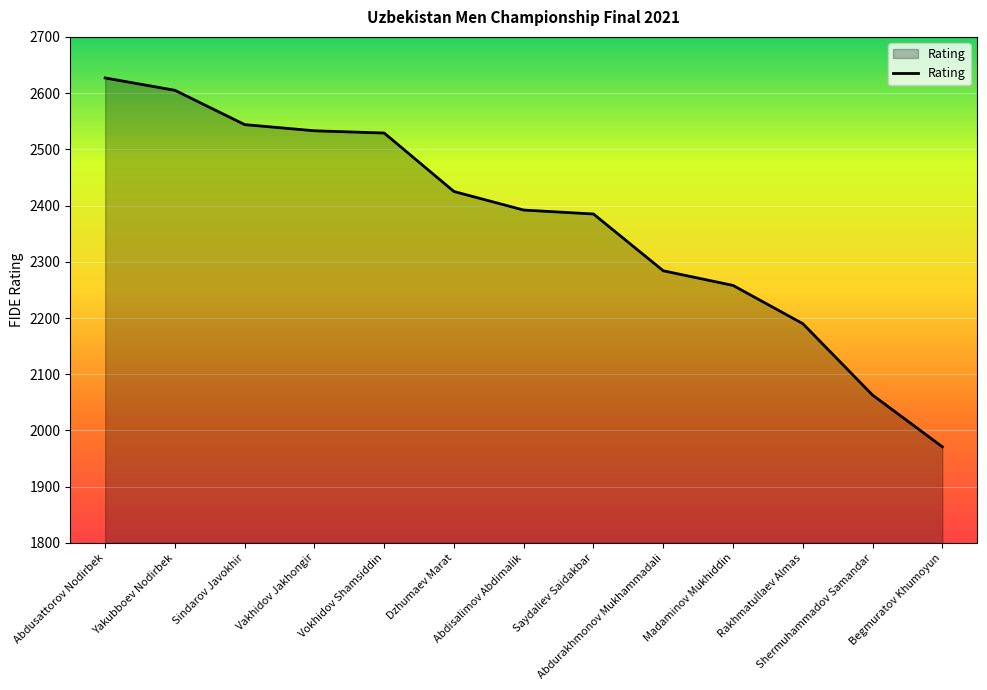

True or false: the data shows 3769 at Abdurakhmonov Mukhammadali.

False